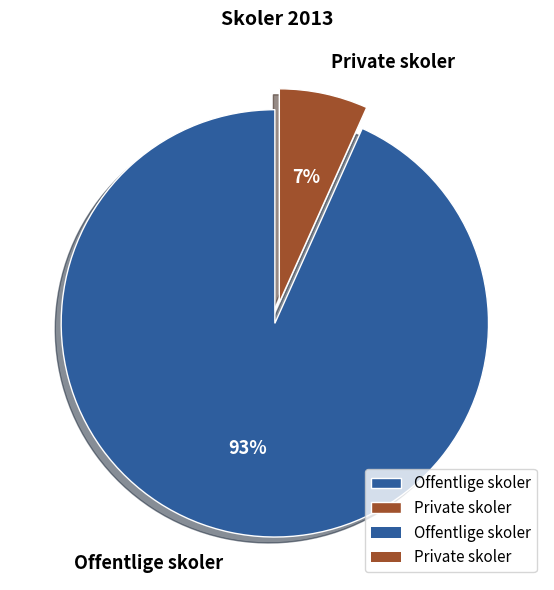

Which category has the biggest portion of the pie?

Offentlige skoler